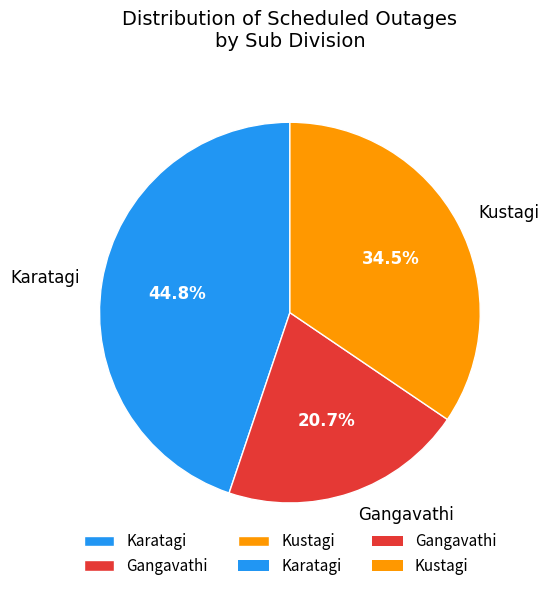

Does Gangavathi account for over 50% of the chart?

No